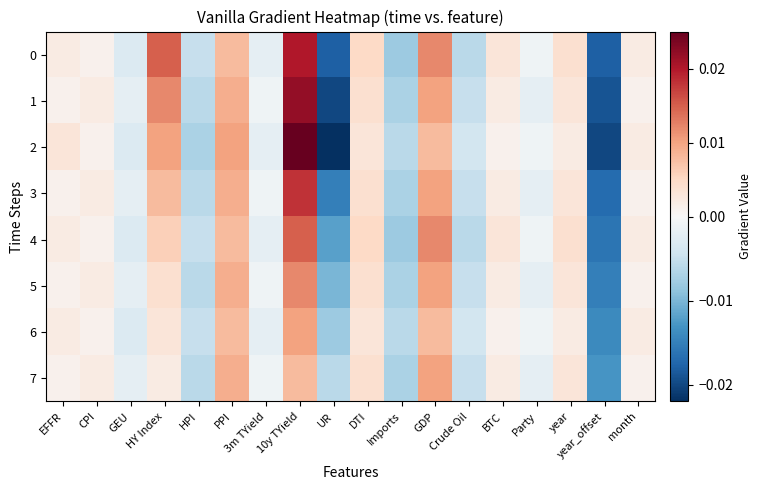

Which series has the widest spread of values?

2